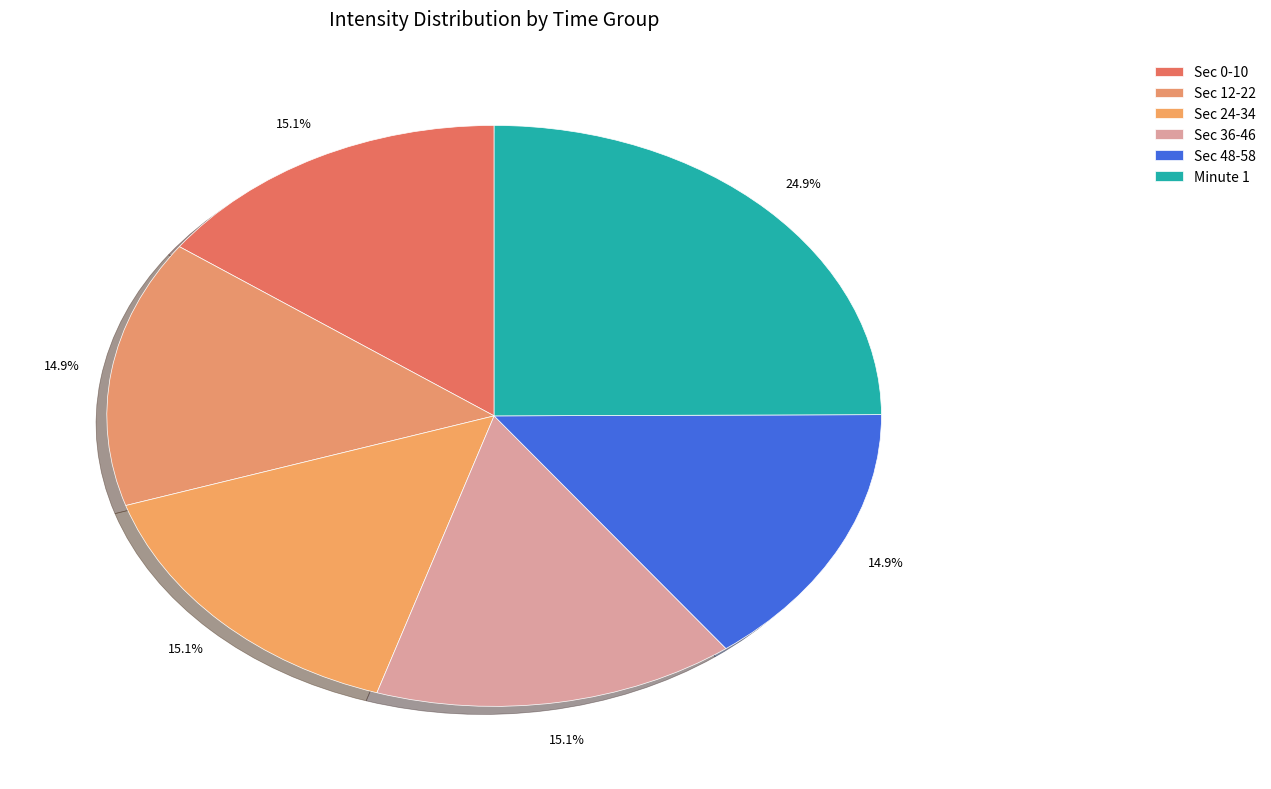

Is there a majority slice in this chart?

No